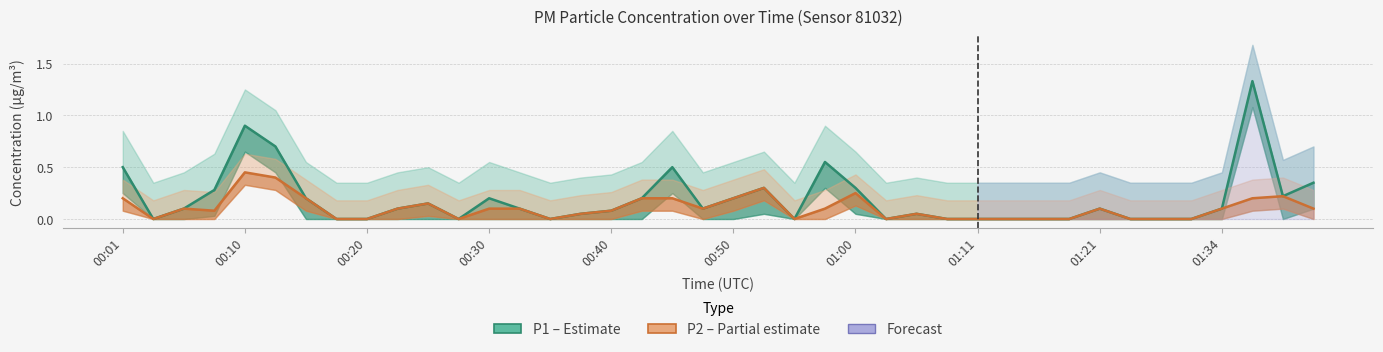

Which series has the largest total across all categories?

P1 (fine dust)